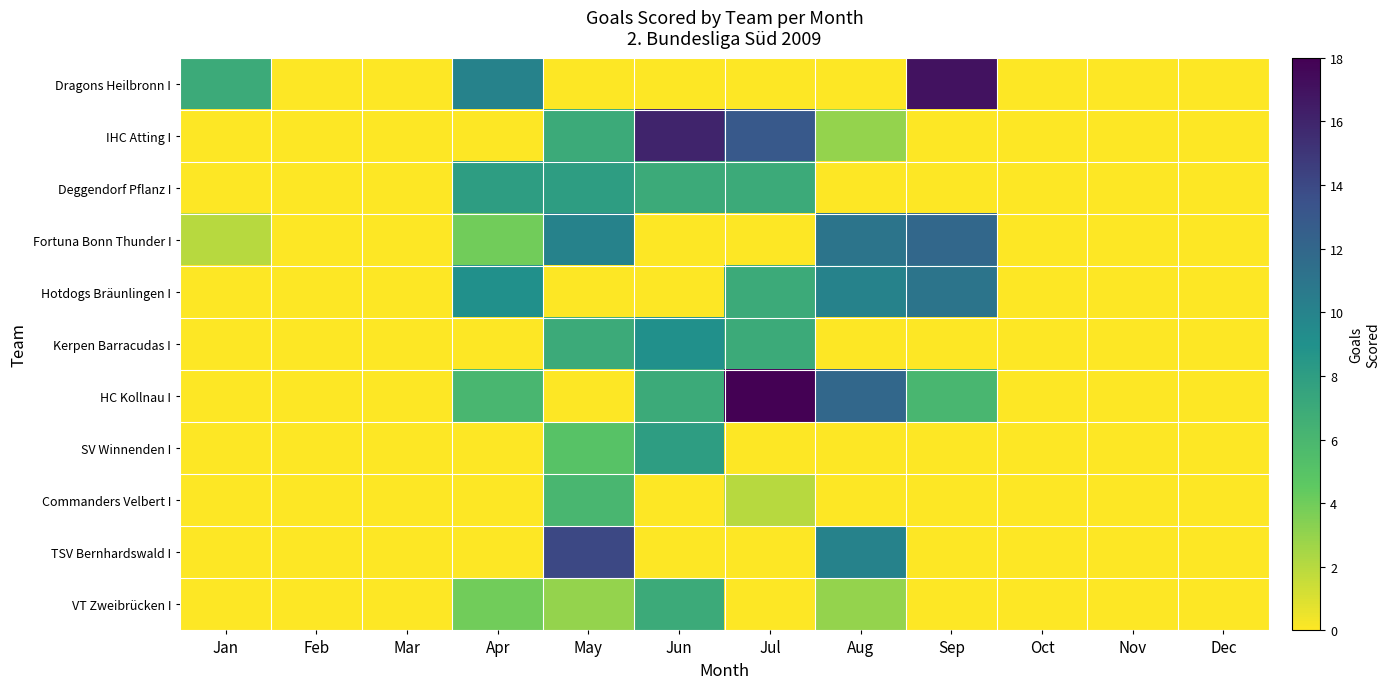

Reading right to left, list all the values displayed in this chart.

Dragons Heilbronn I: Dec=0	Nov=0	Oct=0	Sep=17	Aug=0	Jul=0	Jun=0	May=0	Apr=10	Mar=0	Feb=0	Jan=7
IHC Atting I: Dec=0	Nov=0	Oct=0	Sep=0	Aug=3	Jul=13	Jun=16	May=7	Apr=0	Mar=0	Feb=0	Jan=0
Deggendorf Pflanz I: Dec=0	Nov=0	Oct=0	Sep=0	Aug=0	Jul=7	Jun=7	May=8	Apr=8	Mar=0	Feb=0	Jan=0
Fortuna Bonn Thunder I: Dec=0	Nov=0	Oct=0	Sep=12	Aug=11	Jul=0	Jun=0	May=10	Apr=4	Mar=0	Feb=0	Jan=2
Hotdogs Bräunlingen I: Dec=0	Nov=0	Oct=0	Sep=11	Aug=10	Jul=7	Jun=0	May=0	Apr=9	Mar=0	Feb=0	Jan=0
Kerpen Barracudas I: Dec=0	Nov=0	Oct=0	Sep=0	Aug=0	Jul=7	Jun=9	May=7	Apr=0	Mar=0	Feb=0	Jan=0
HC Kollnau I: Dec=0	Nov=0	Oct=0	Sep=6	Aug=12	Jul=18	Jun=7	May=0	Apr=6	Mar=0	Feb=0	Jan=0
SV Winnenden I: Dec=0	Nov=0	Oct=0	Sep=0	Aug=0	Jul=0	Jun=8	May=5	Apr=0	Mar=0	Feb=0	Jan=0
Commanders Velbert I: Dec=0	Nov=0	Oct=0	Sep=0	Aug=0	Jul=2	Jun=0	May=6	Apr=0	Mar=0	Feb=0	Jan=0
TSV Bernhardswald I: Dec=0	Nov=0	Oct=0	Sep=0	Aug=10	Jul=0	Jun=0	May=14	Apr=0	Mar=0	Feb=0	Jan=0
VT Zweibrücken I: Dec=0	Nov=0	Oct=0	Sep=0	Aug=3	Jul=0	Jun=7	May=3	Apr=4	Mar=0	Feb=0	Jan=0